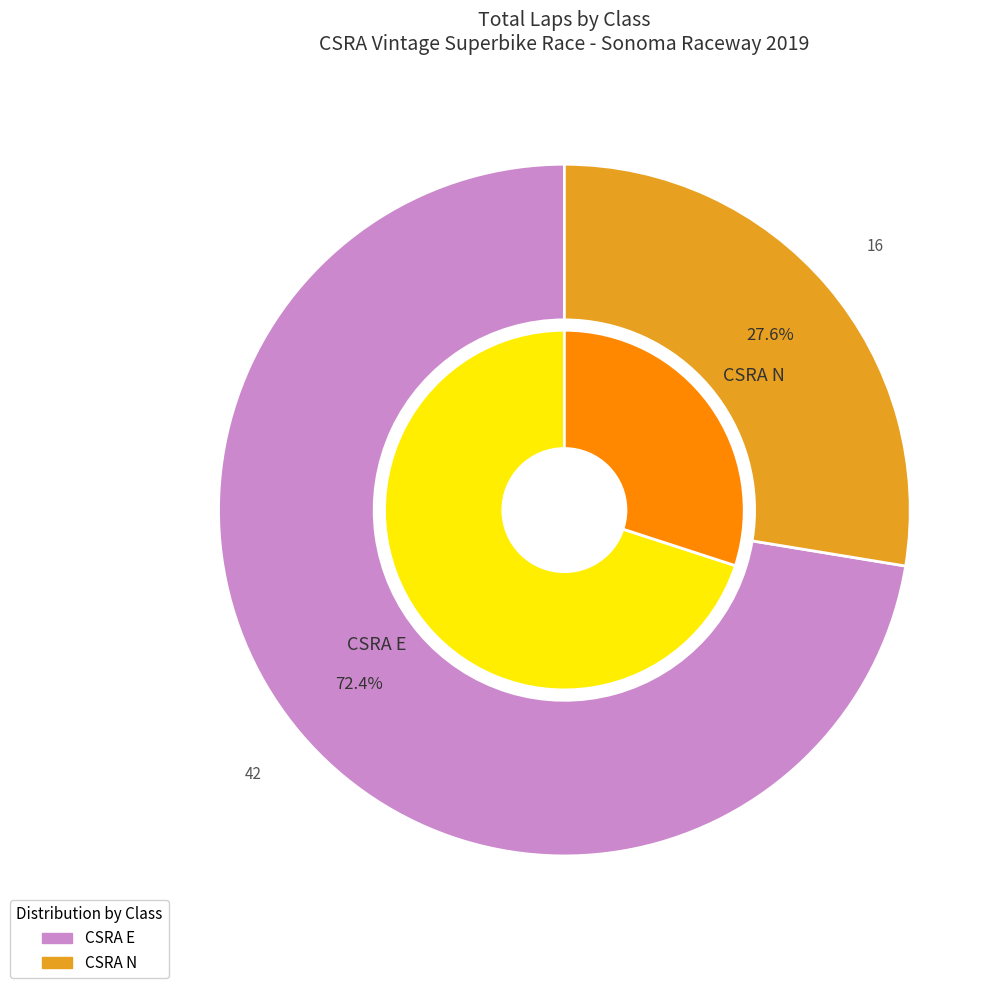

Does 7 account for over 50% of the chart?

No